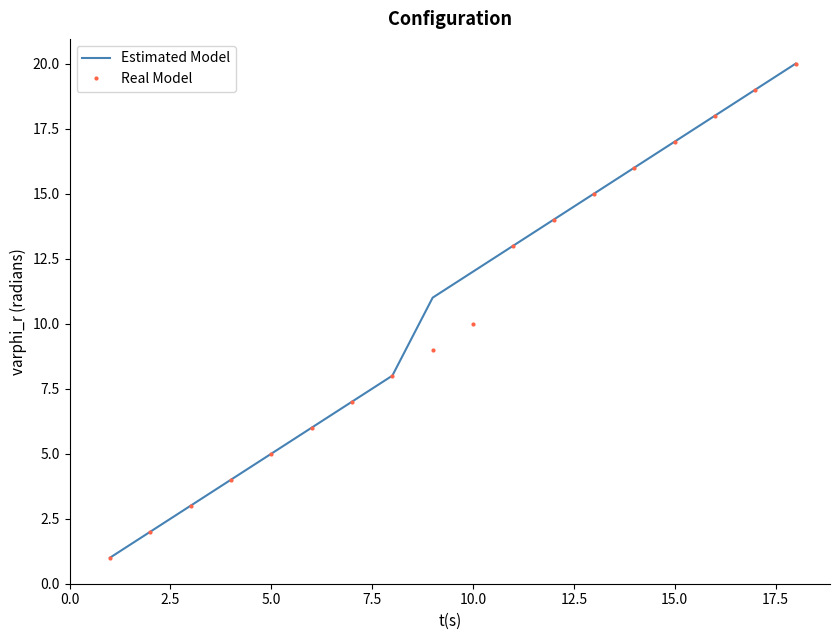

What is the maximum value shown in the chart?

20